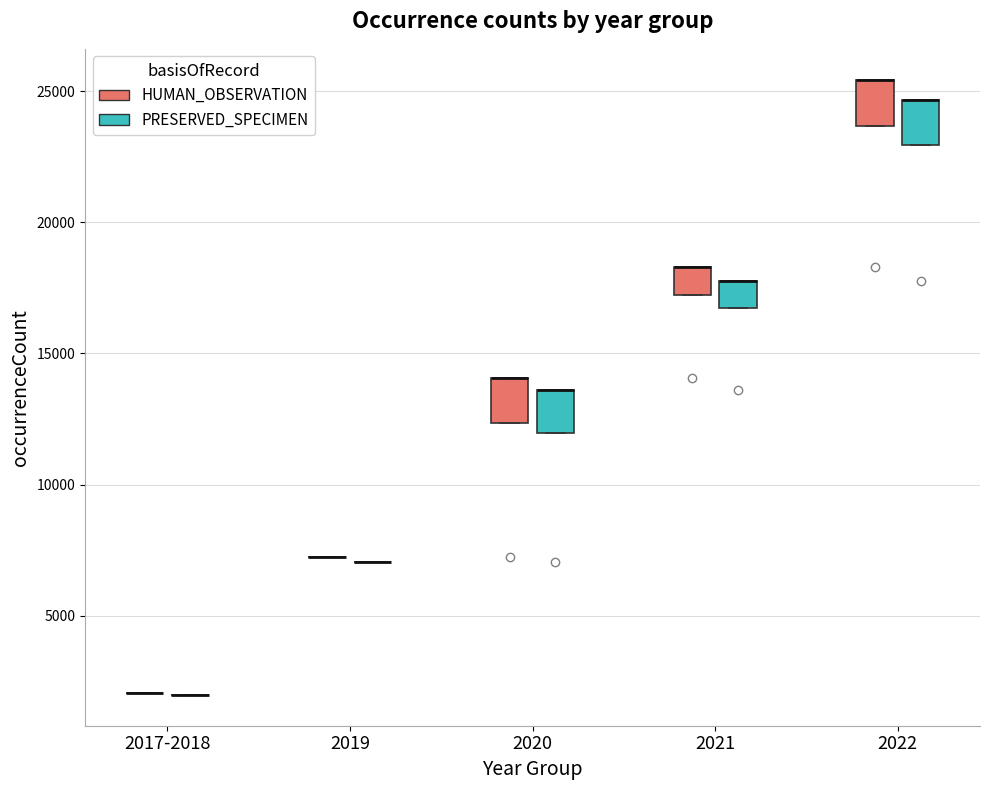

Reading left to right, transcribe this box plot: for each box, give where its median line is, the range the box spans, and where its two whiskers end, as read against the y-axis. The values are not printed on the chart, so give them approximately, as read against the axis.

2017-2018 (HUMAN_OBSERVATION): box collapsed to a line at 2000, whiskers 2000 to 2000
2017-2018 (PRESERVED_SPECIMEN): box collapsed to a line at 2000, whiskers 2000 to 2000
2019 (HUMAN_OBSERVATION): box collapsed to a line at 7500, whiskers 7500 to 7500
2019 (PRESERVED_SPECIMEN): box collapsed to a line at 7000, whiskers 7000 to 7000
2020 (HUMAN_OBSERVATION): median 14000 (drawn on the box's upper edge), box 12500 to 14000, whiskers 12500 to 14000
2020 (PRESERVED_SPECIMEN): median 13500 (drawn on the box's upper edge), box 12000 to 13500, whiskers 12000 to 13500
2021 (HUMAN_OBSERVATION): median 18500 (drawn on the box's upper edge), box 17000 to 18500, whiskers 17000 to 18500
2021 (PRESERVED_SPECIMEN): median 17500 (drawn on the box's upper edge), box 16500 to 17500, whiskers 16500 to 17500
2022 (HUMAN_OBSERVATION): median 25500 (drawn on the box's upper edge), box 23500 to 25500, whiskers 23500 to 25500
2022 (PRESERVED_SPECIMEN): median 24500 (drawn on the box's upper edge), box 23000 to 24500, whiskers 23000 to 24500